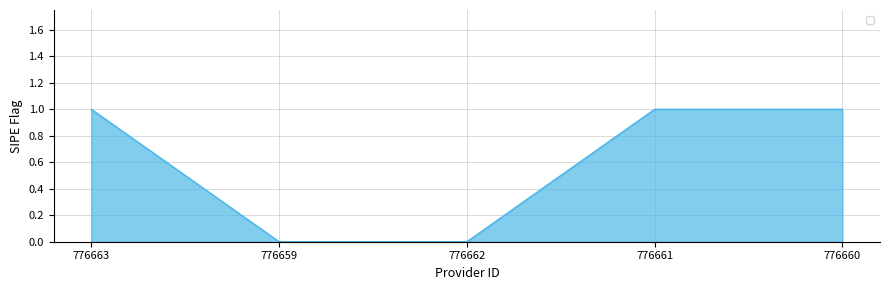

Does the chart display data point markers on the line(s)?

No